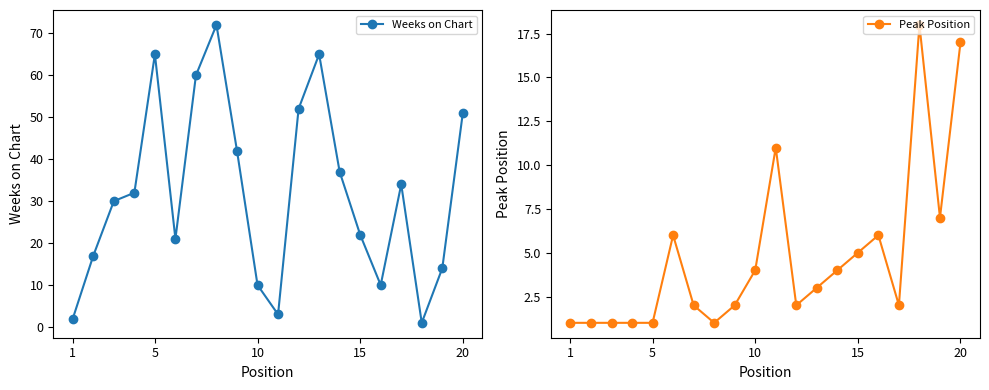

The value of Weeks on Chart at 20 is 51. True or false?

True